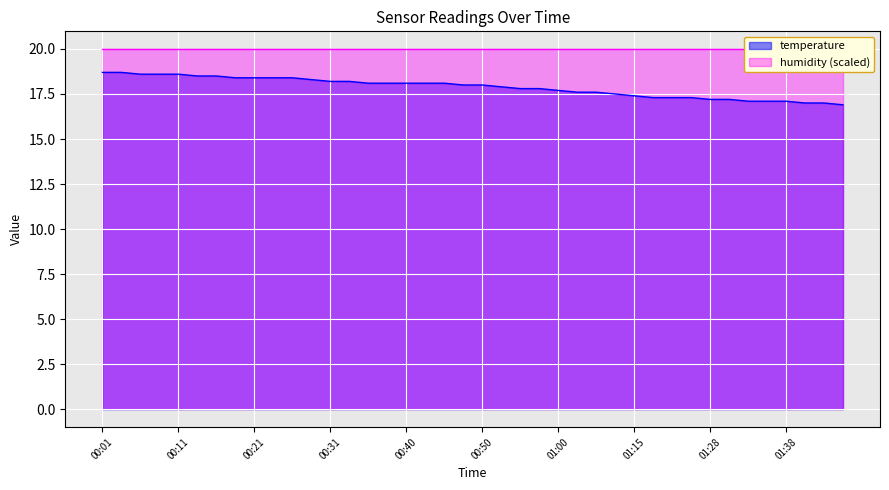

What is the difference between the values at 00:01 and 00:28?

0.4